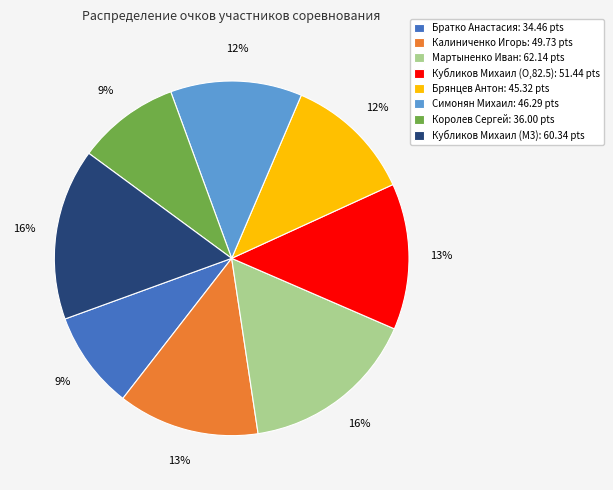

To the nearest percent, what is the average slice percentage?

12%